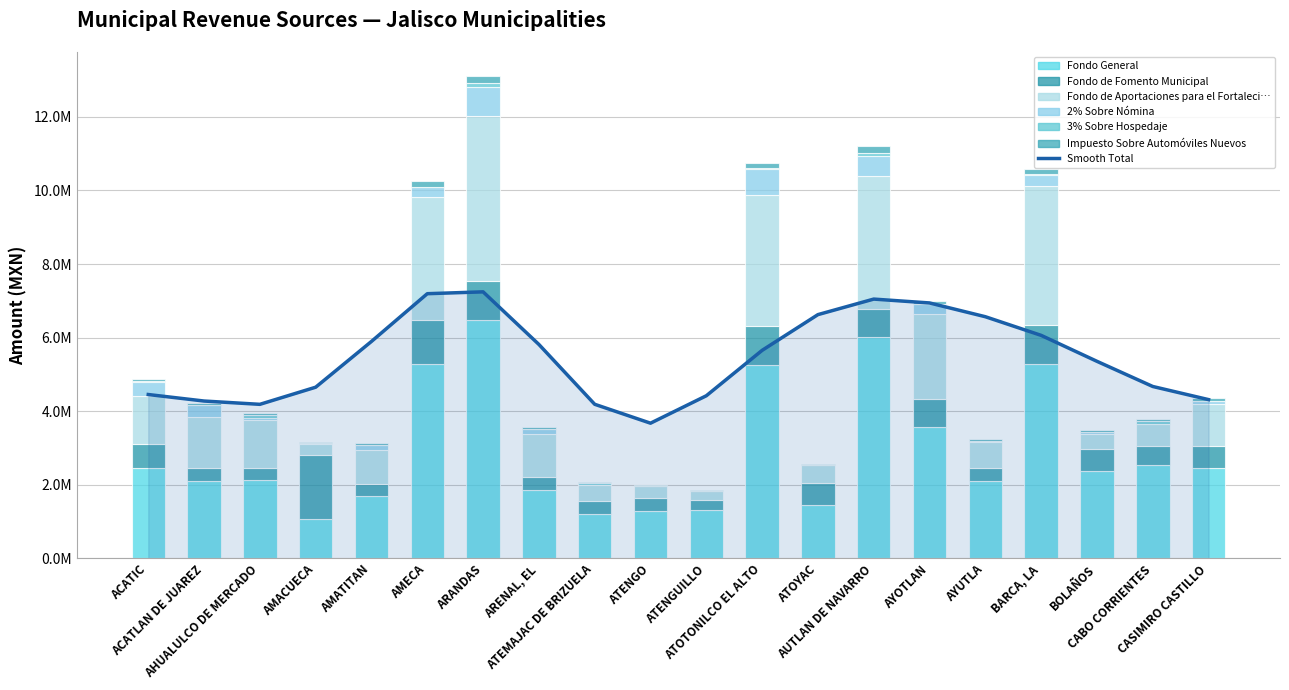

How many data points in Impuesto Sobre Automóviles Nuevos are less than 66862?

10